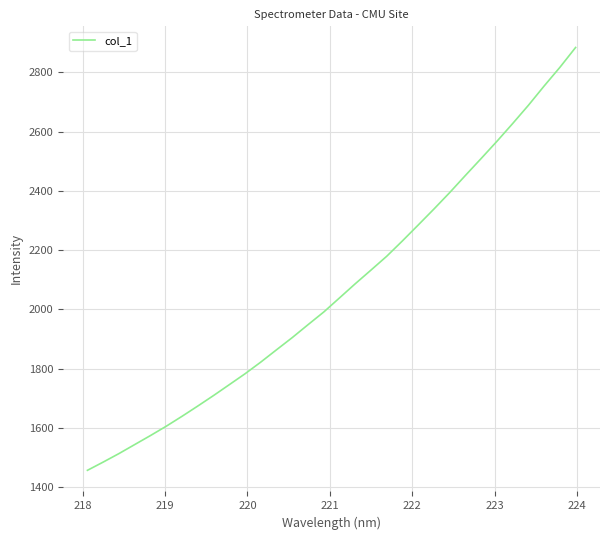

What is the maximum value shown in the chart?

2883.7